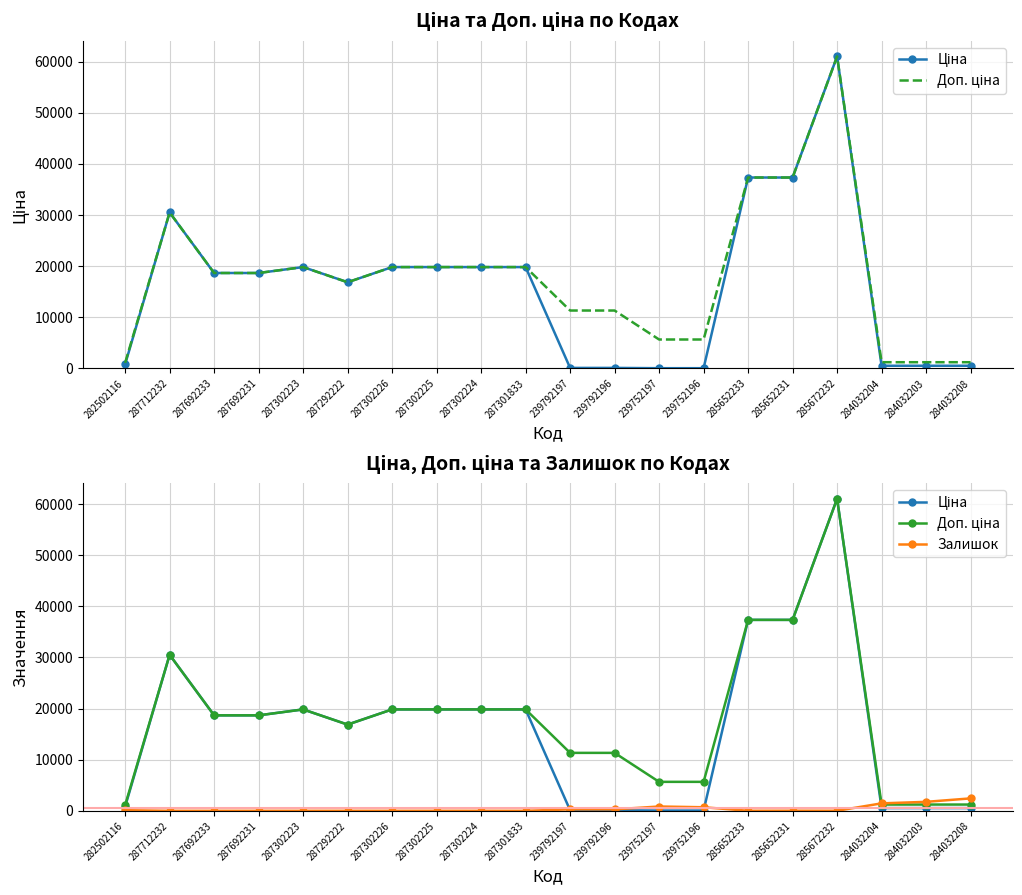

Which series changed the most between 287302224 and 284032203?

Ціна